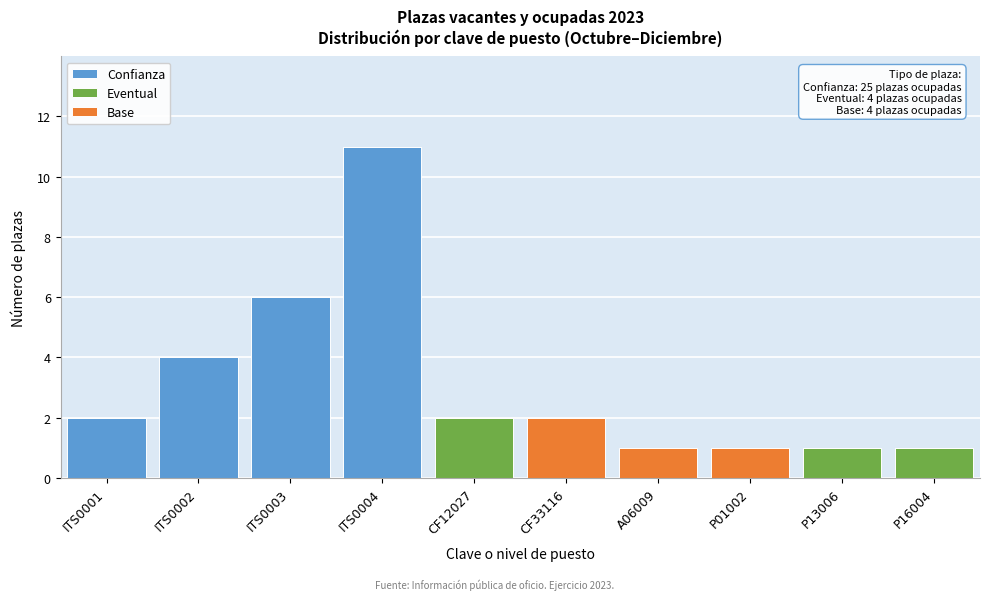

Reading right to left, what are the values for Confianza?

P16004=0	P13006=0	P01002=0	A06009=0	CF33116=0	CF12027=0	ITS0004=11	ITS0003=6	ITS0002=4	ITS0001=2